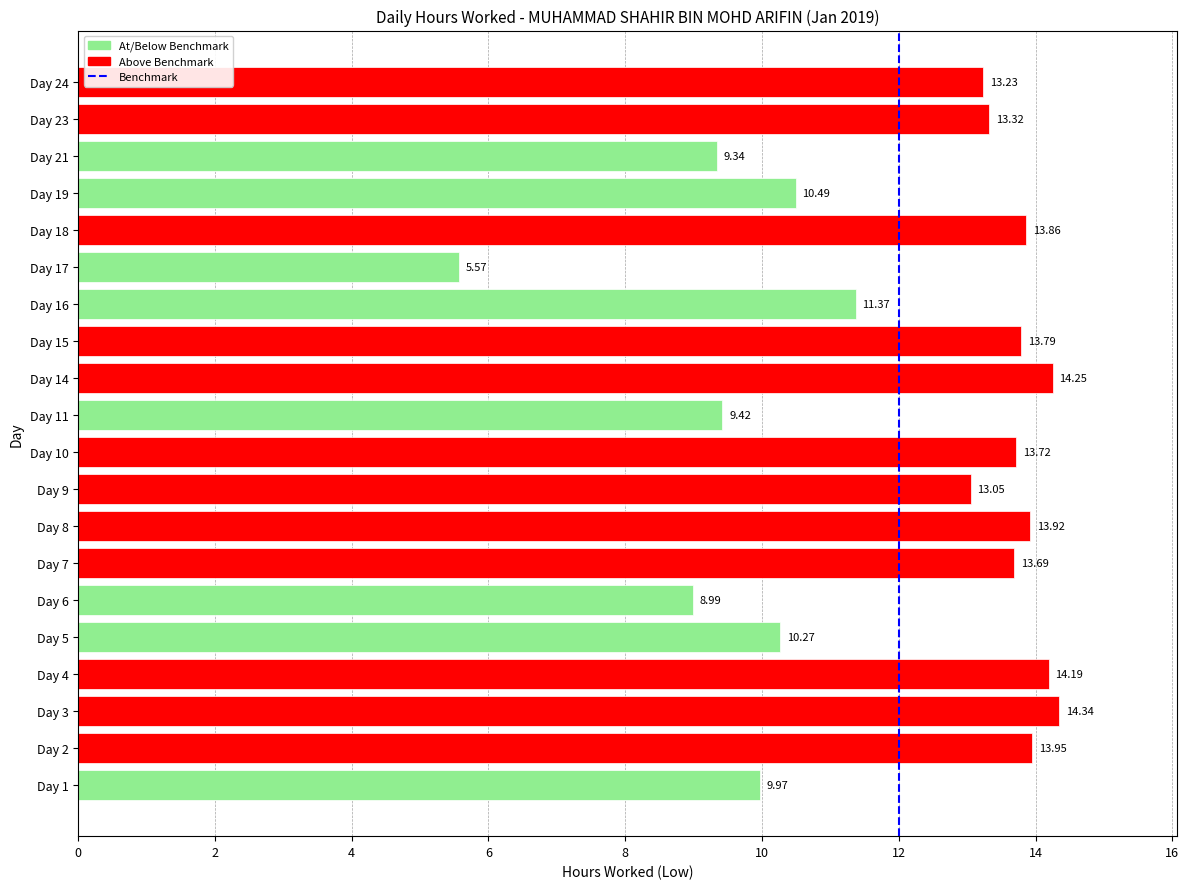

What is the difference between the maximum and minimum values?

8.8